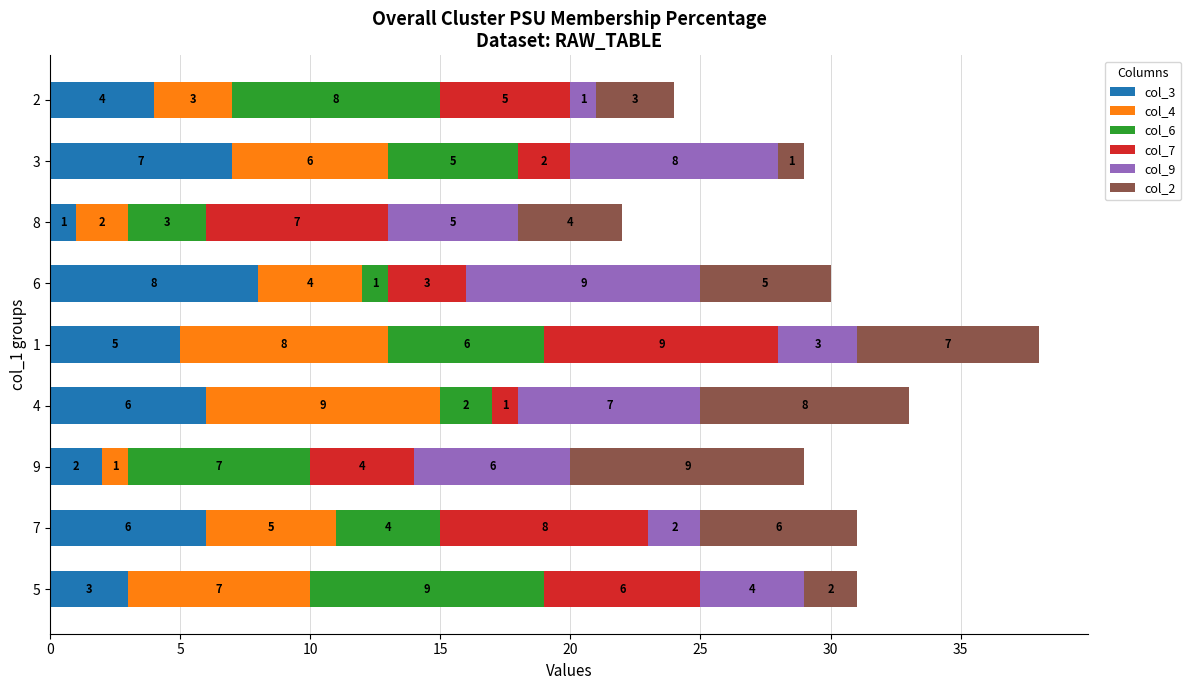

The col_3 series shows 8 at 6. True or false?

True